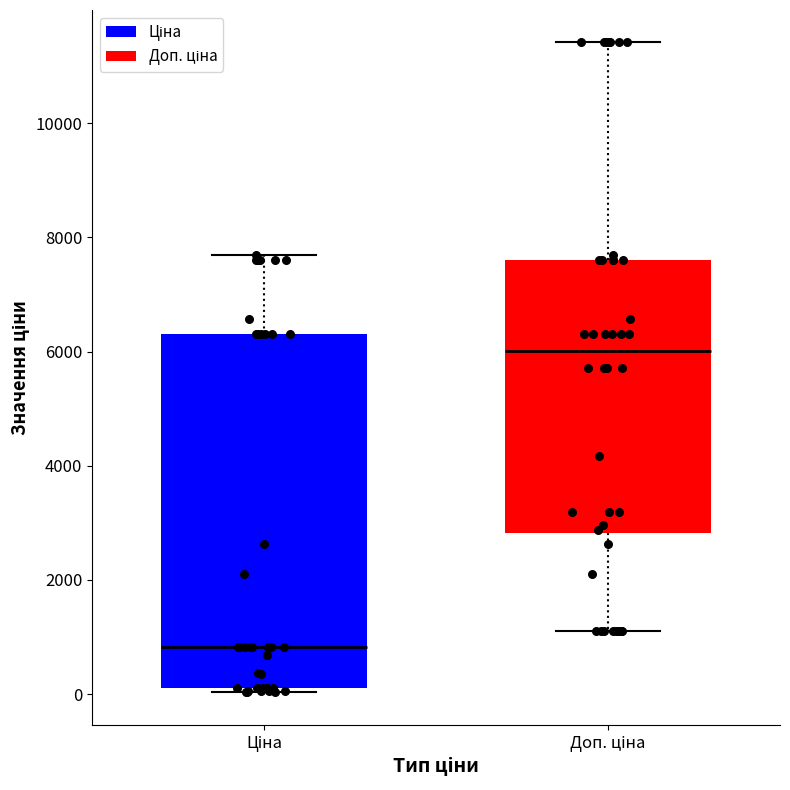

Reading left to right, transcribe this box plot: for each box, give where its median line is, the range the box spans, and where its two whiskers end, as read against the y-axis. The values are not printed on the chart, so give them approximately, as read against the axis.

Ціна: median 800, box 200 to 6400, whiskers 0 to 7600
Доп. ціна: median 6000, box 2800 to 7600, whiskers 1200 to 11400